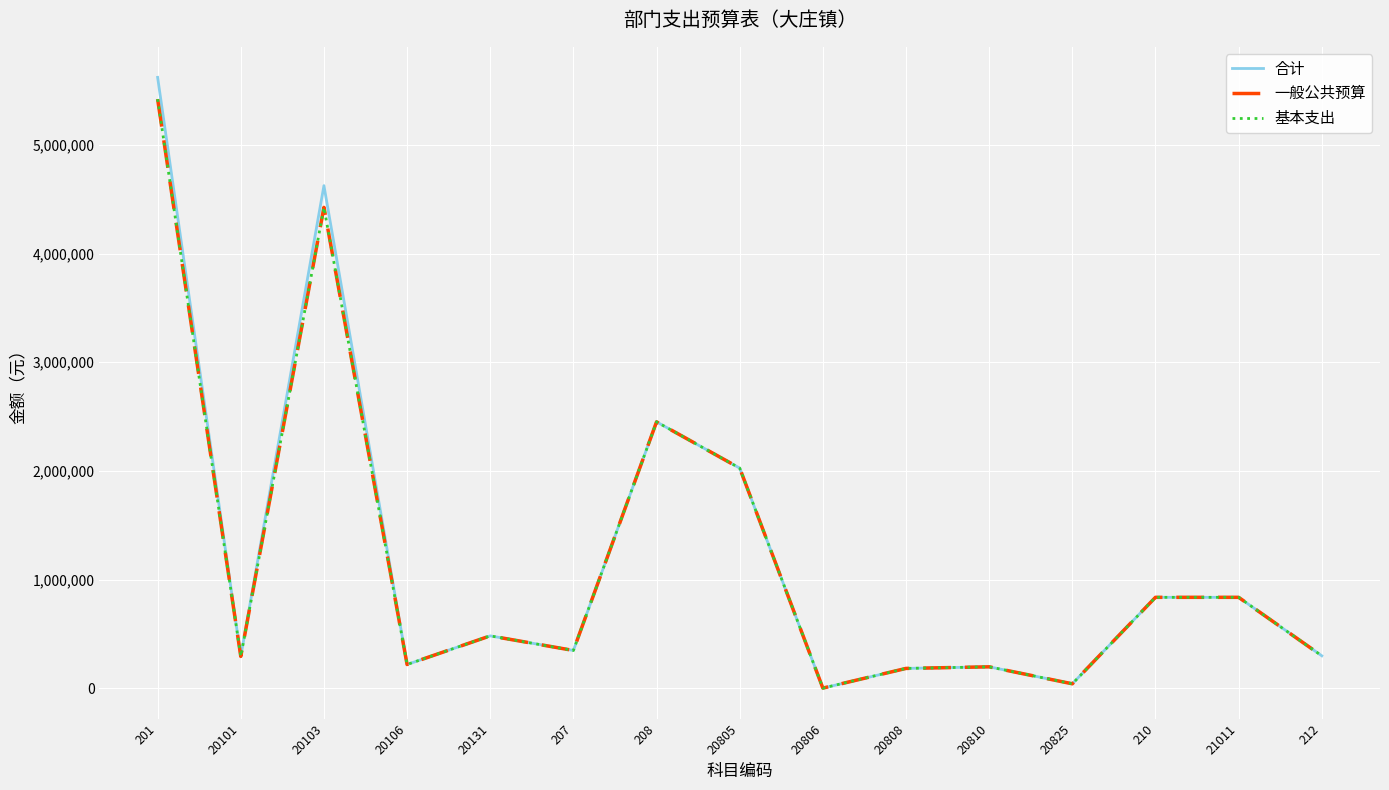

Where is the first local minimum for 合计?

20101